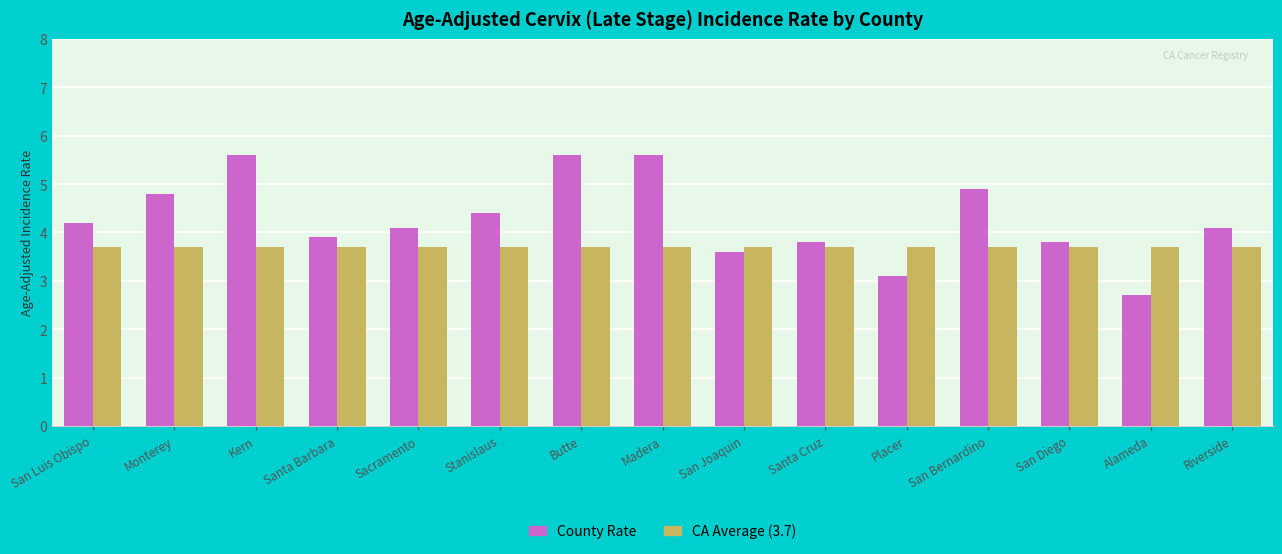

What is the total value across all series at Santa Cruz?

7.5